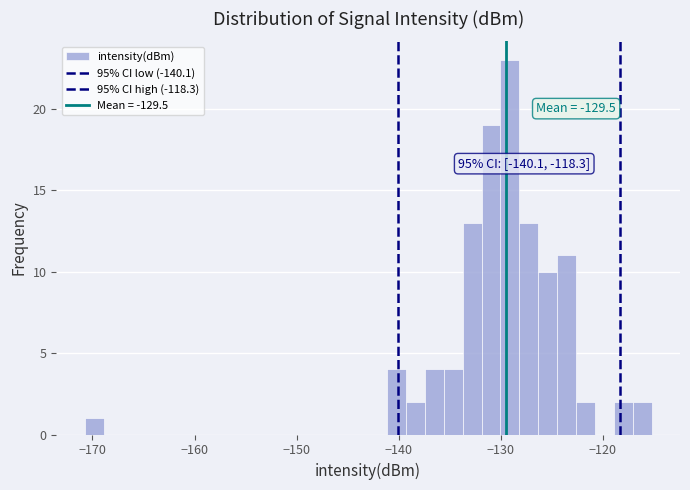

Read against the x-axis, roughly where is the centre of the tallest bar?

-129